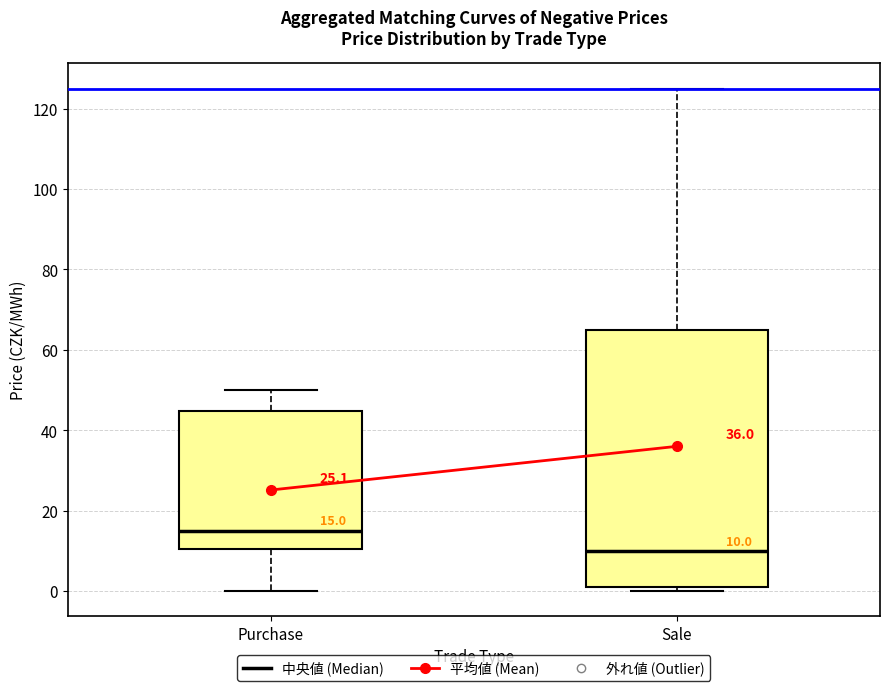

Which box has the lowest median line?

Sale